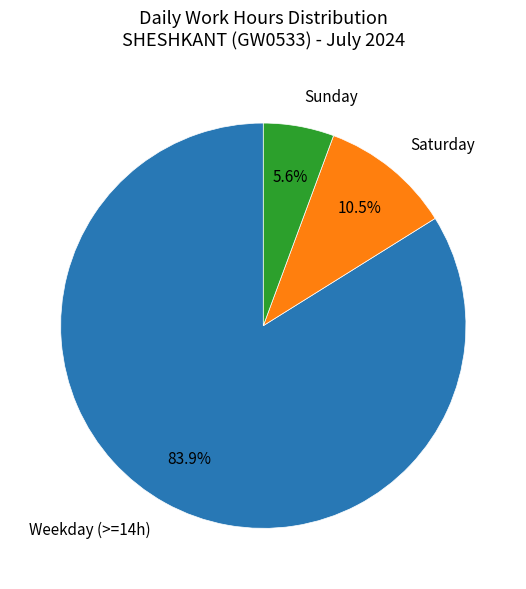

How many slices are in this pie chart?

3